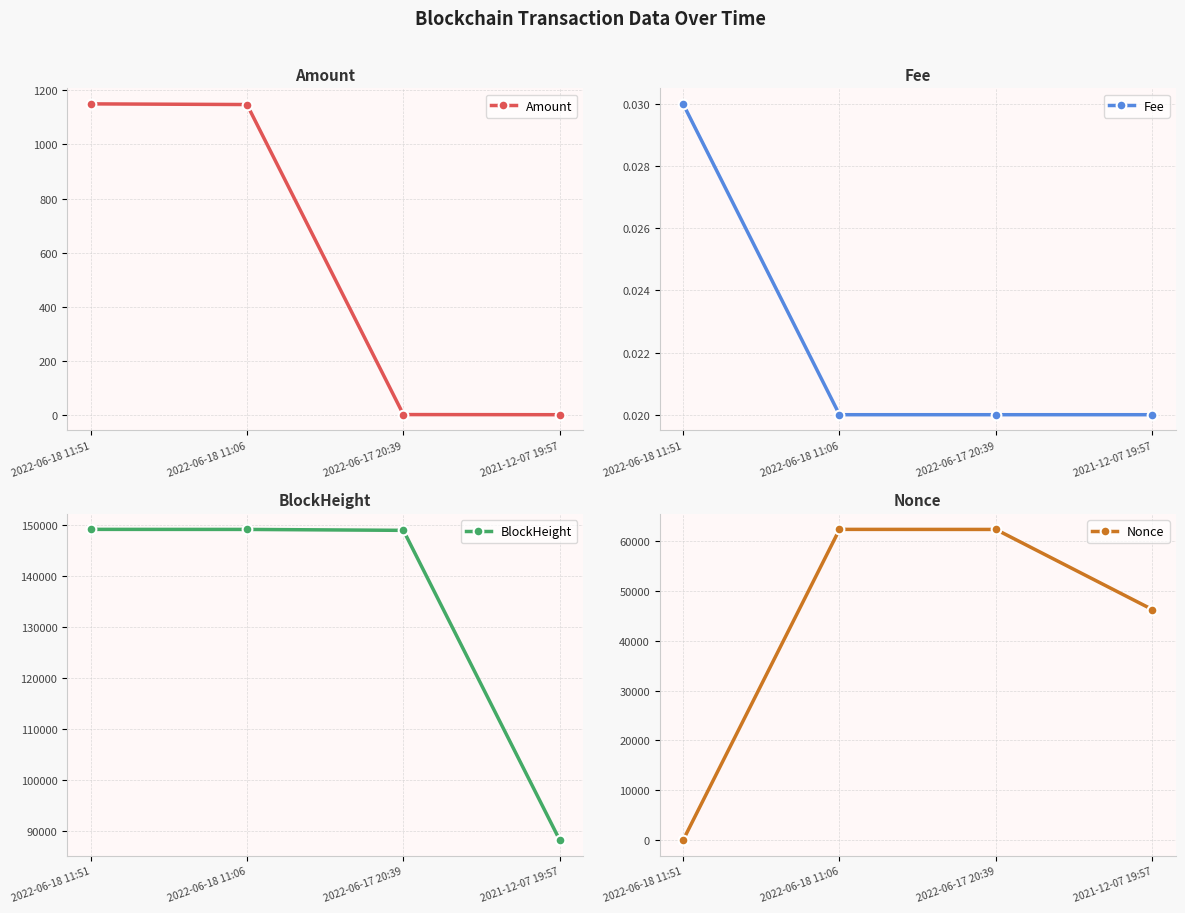

The Fee series shows 0.0 at 2022-06-18 11:51. True or false?

True